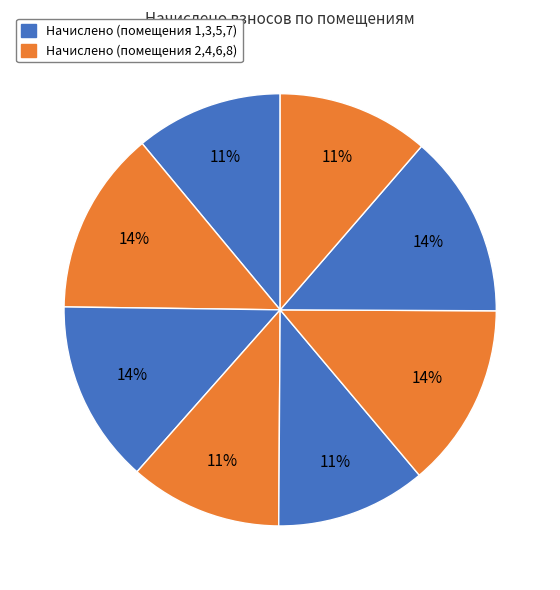

How many slices are in this pie chart?

8